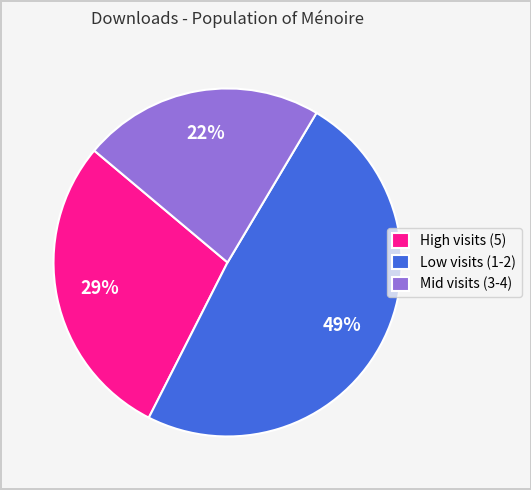

What is the smallest slice in the pie chart?

Mid visits (3-4)